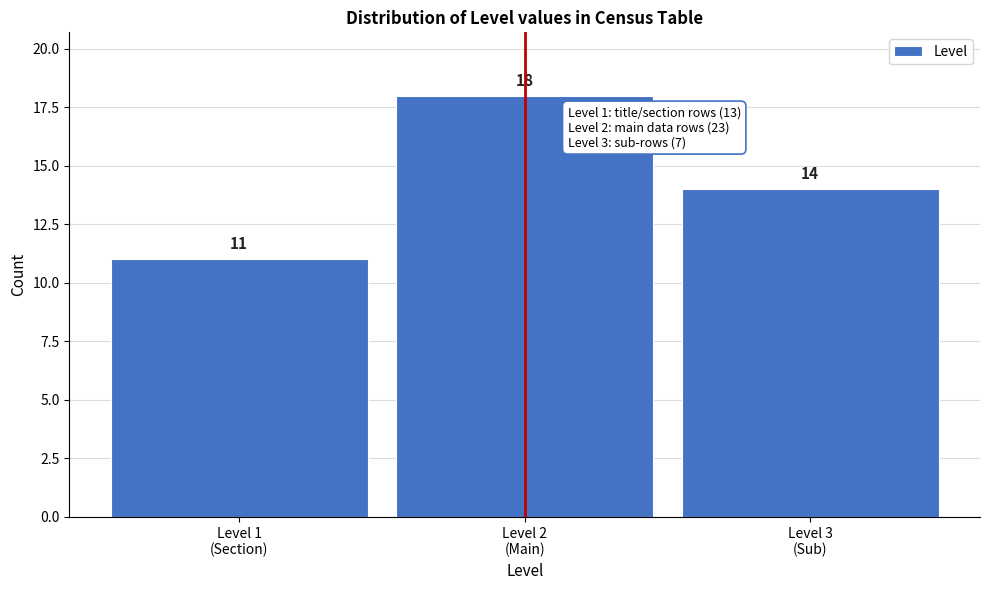

Reading right to left, what are all the values shown in this chart?

14	18	11